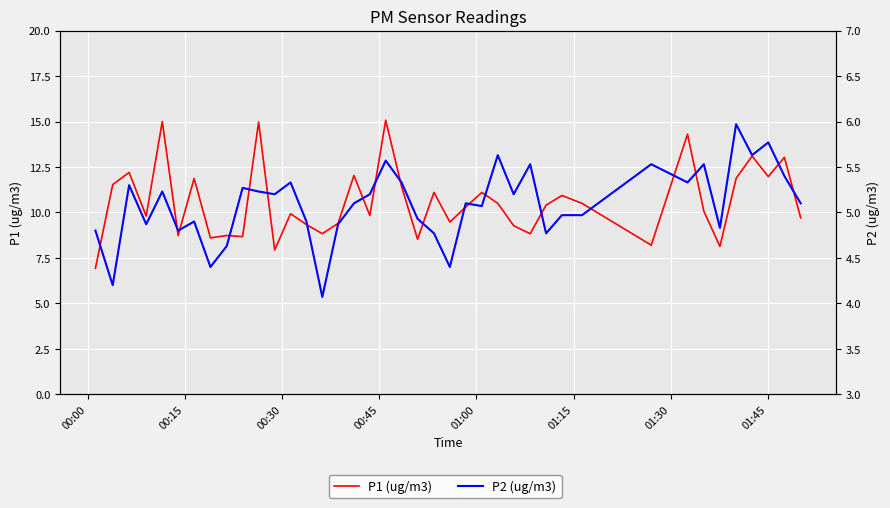

The P2 (ug/m3) series shows 3.6 at 35. True or false?

False